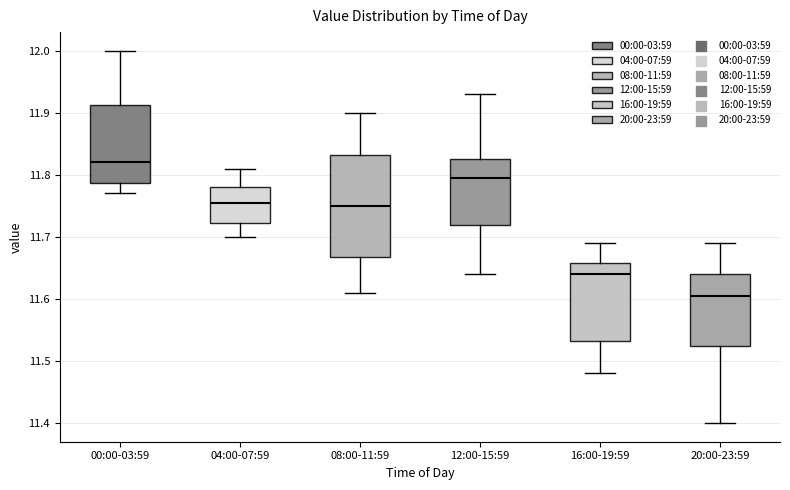

Reading left to right, transcribe this box plot: for each box, give where its median line is, the range the box spans, and where its two whiskers end, as read against the y-axis. The values are not printed on the chart, so give them approximately, as read against the axis.

00:00-03:59: median 11.82, box 11.79 to 11.91, whiskers 11.77 to 12.00
04:00-07:59: median 11.76, box 11.72 to 11.78, whiskers 11.70 to 11.81
08:00-11:59: median 11.75, box 11.67 to 11.83, whiskers 11.61 to 11.90
12:00-15:59: median 11.80, box 11.72 to 11.83, whiskers 11.64 to 11.93
16:00-19:59: median 11.64, box 11.53 to 11.66, whiskers 11.48 to 11.69
20:00-23:59: median 11.61, box 11.53 to 11.64, whiskers 11.40 to 11.69